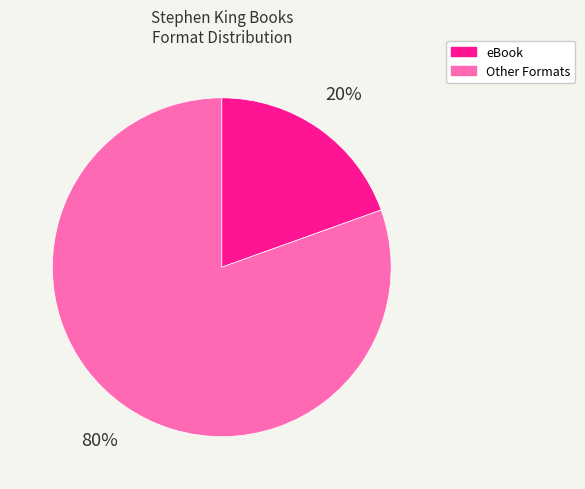

Between eBook and Other Formats, which is larger?

Other Formats